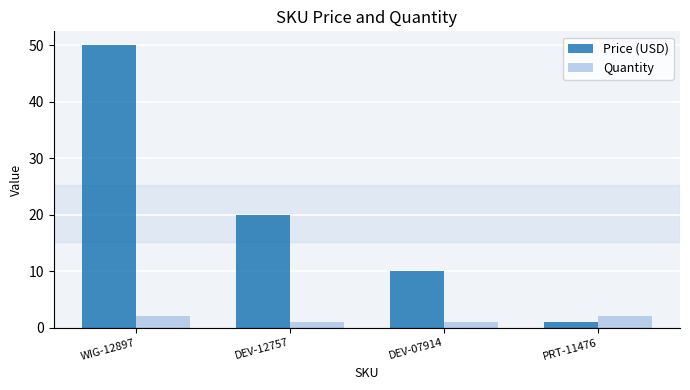

Which series has the largest total across all categories?

Price (USD)